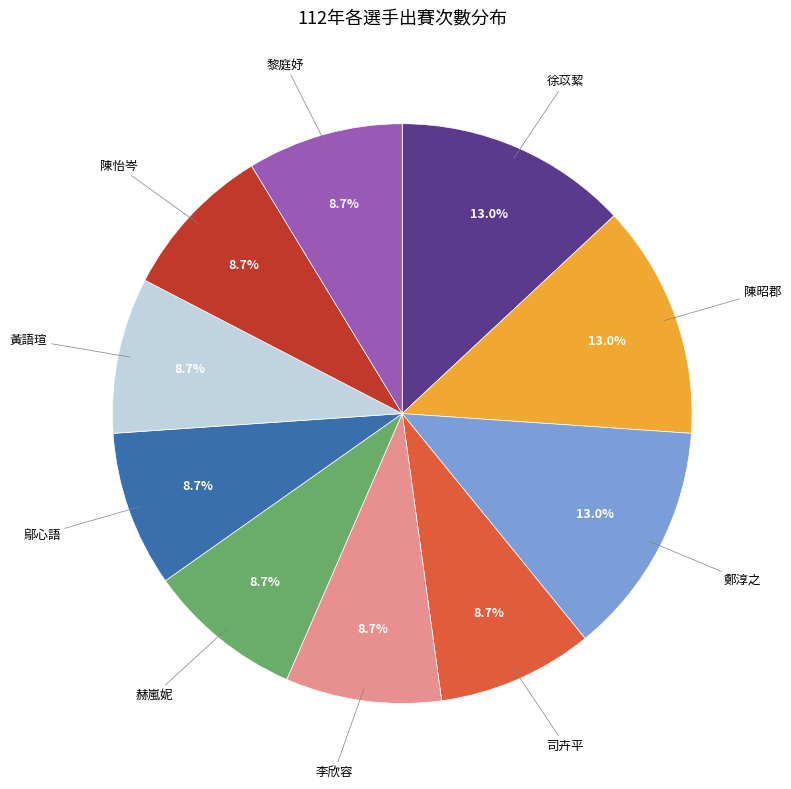

What is the ratio of the value at 徐苡絜 to the value at 赫嵐妮?

1.5